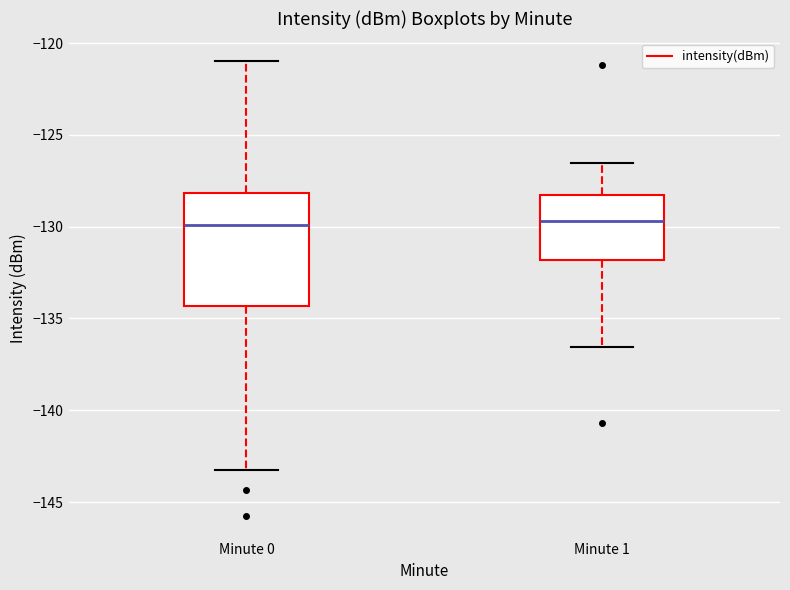

Reading left to right, transcribe this box plot: for each box, give where its median line is, the range the box spans, and where its two whiskers end, as read against the y-axis. The values are not printed on the chart, so give them approximately, as read against the axis.

Minute 0: median -130.0, box -134.5 to -128.0, whiskers -143.0 to -121.0
Minute 1: median -129.5, box -132.0 to -128.0, whiskers -136.5 to -126.5